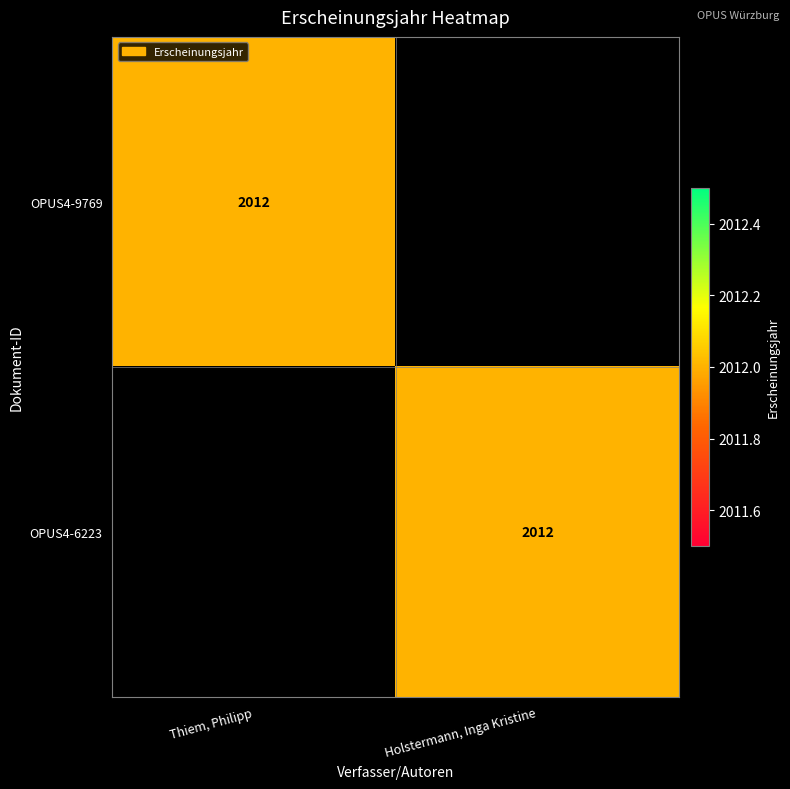

The value of OPUS4-6223 at Holstermann, Inga Kristine is 856. True or false?

False